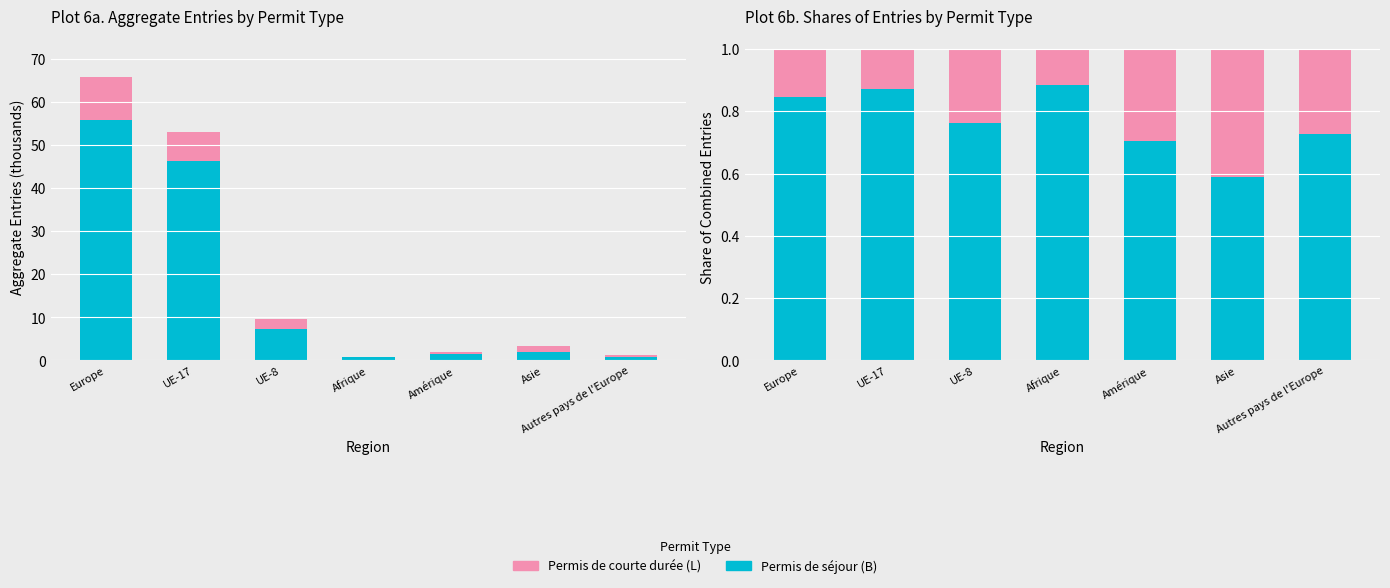

How many bars are there in total?

14